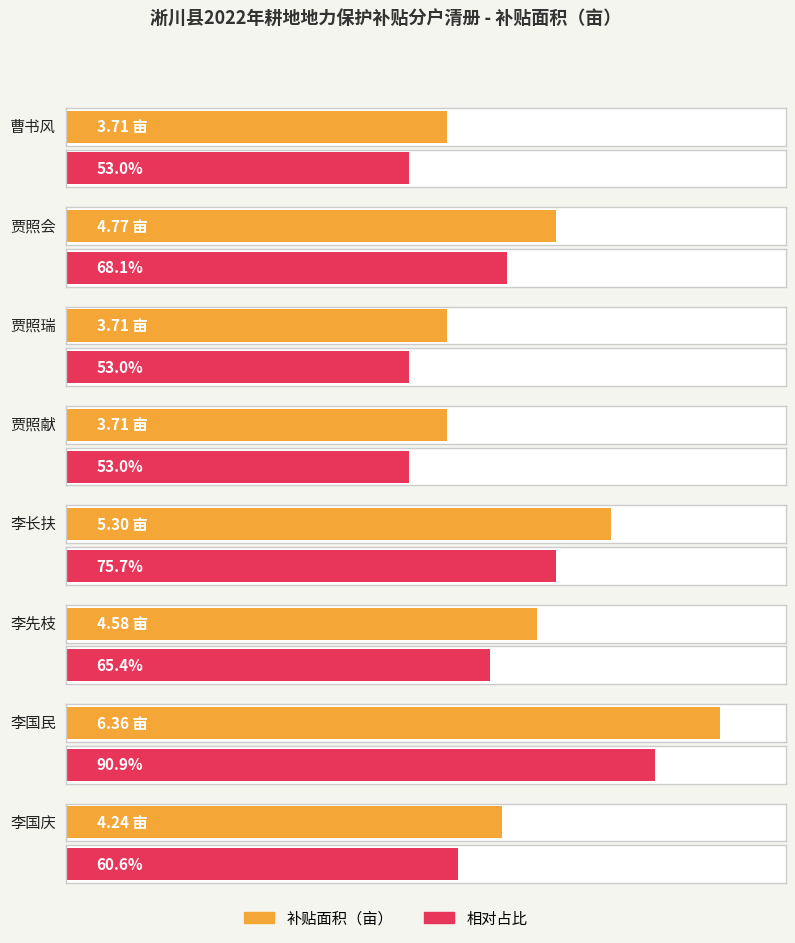

What is the value of the 2nd bar from the left?

4.8